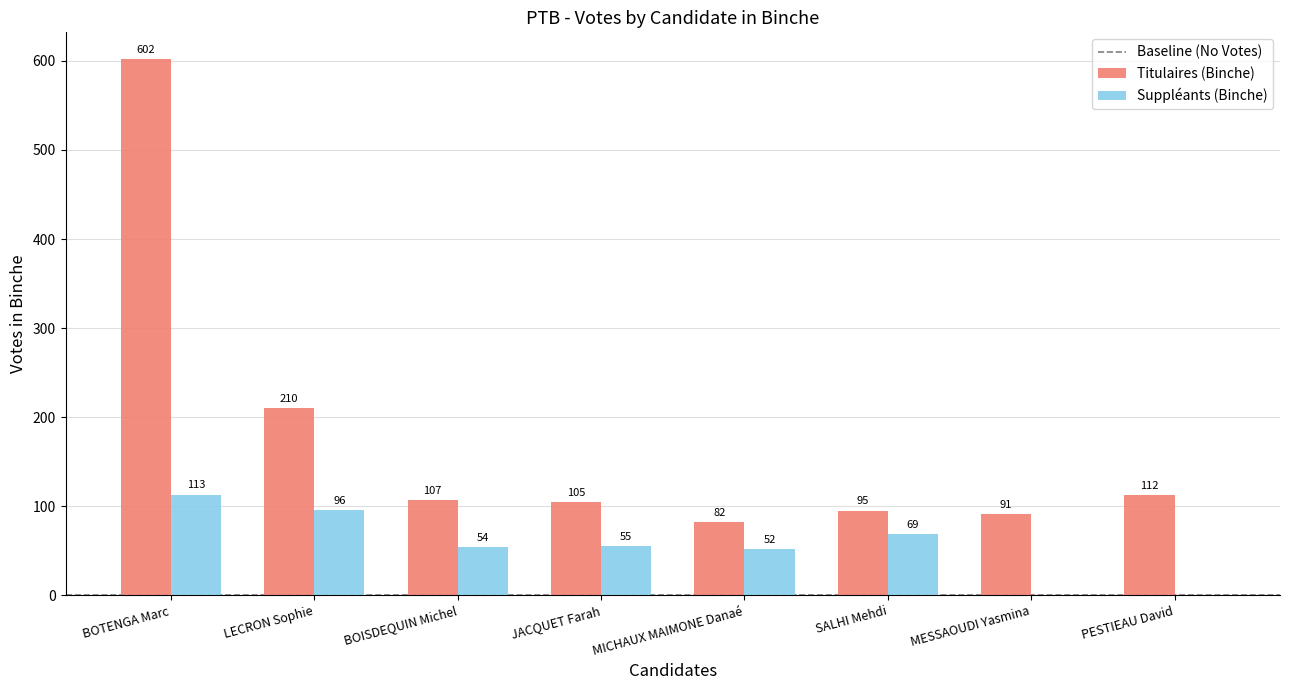

What is the total value across all series at SALHI Mehdi?

164